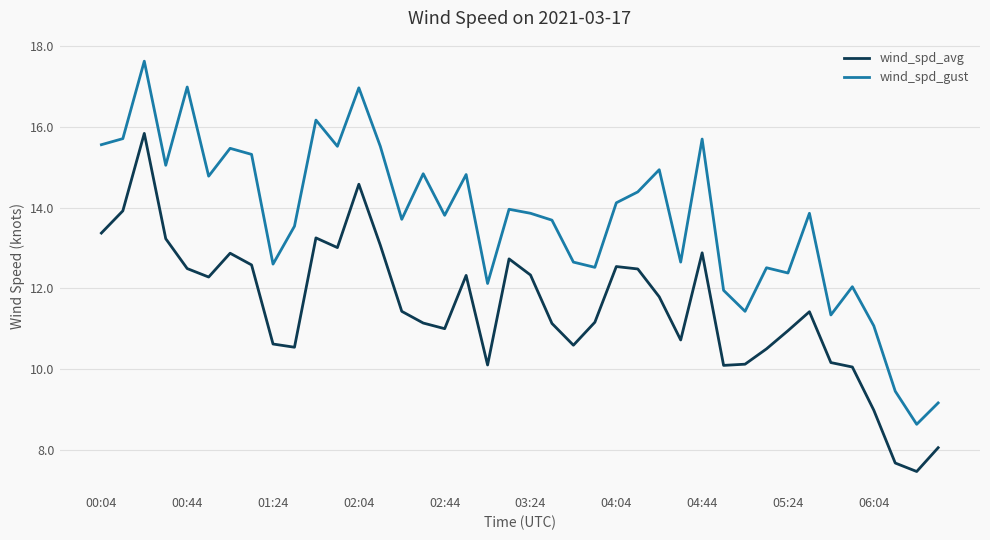

At how many categories does at least one series exceed 11?

37